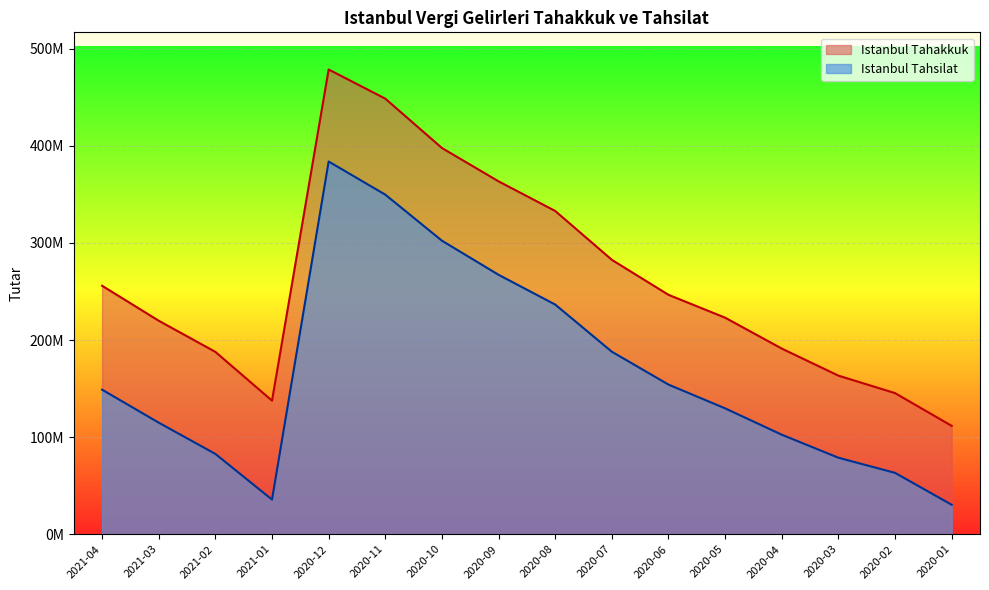

How many categories are shown in the chart?

16